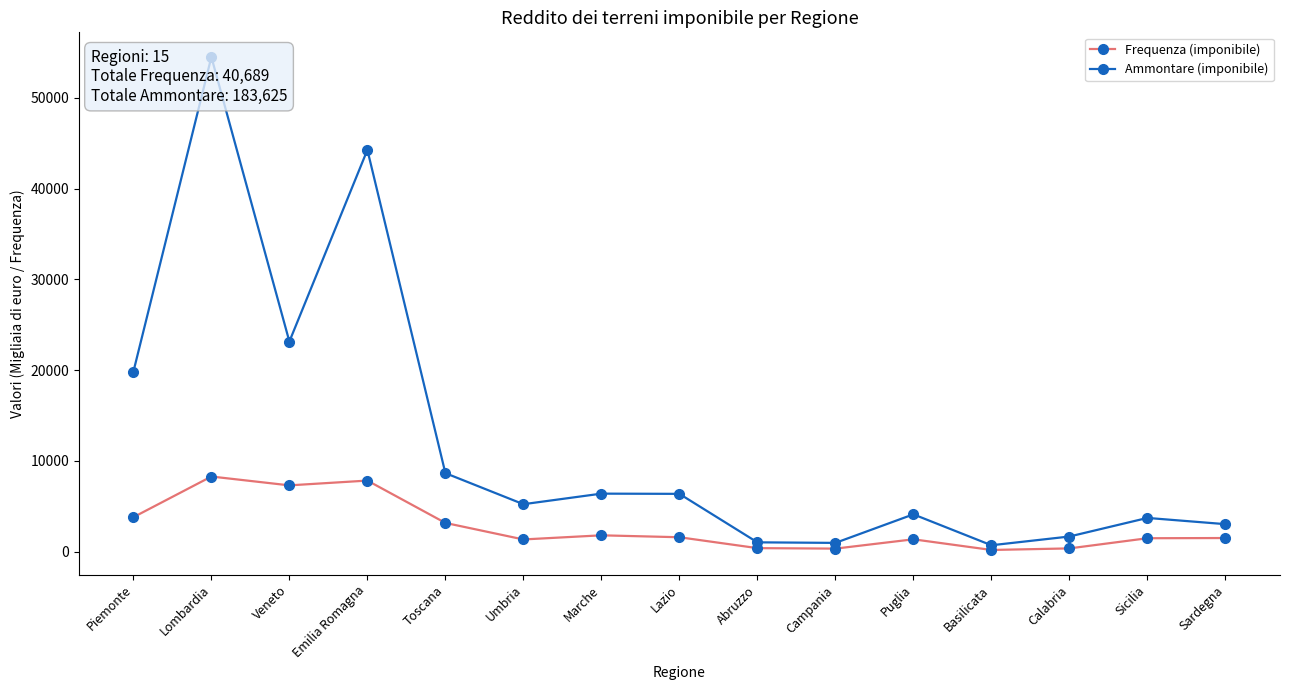

How many lines are shown in the chart?

2